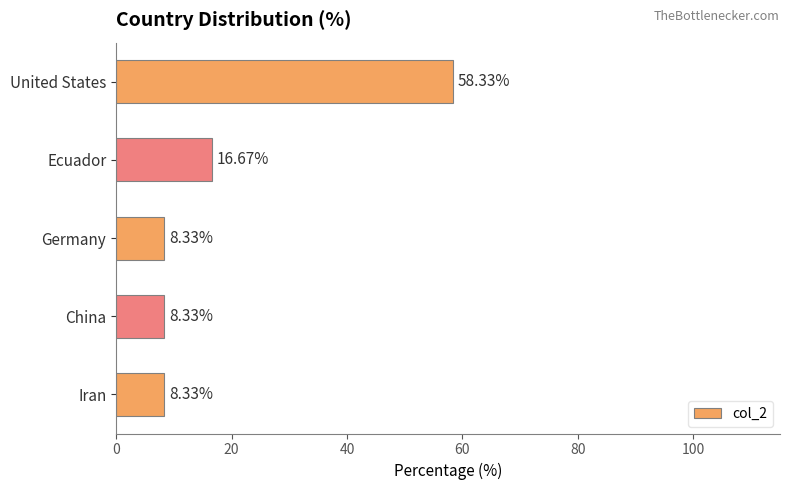

What is the difference between the maximum and minimum values?

50.0